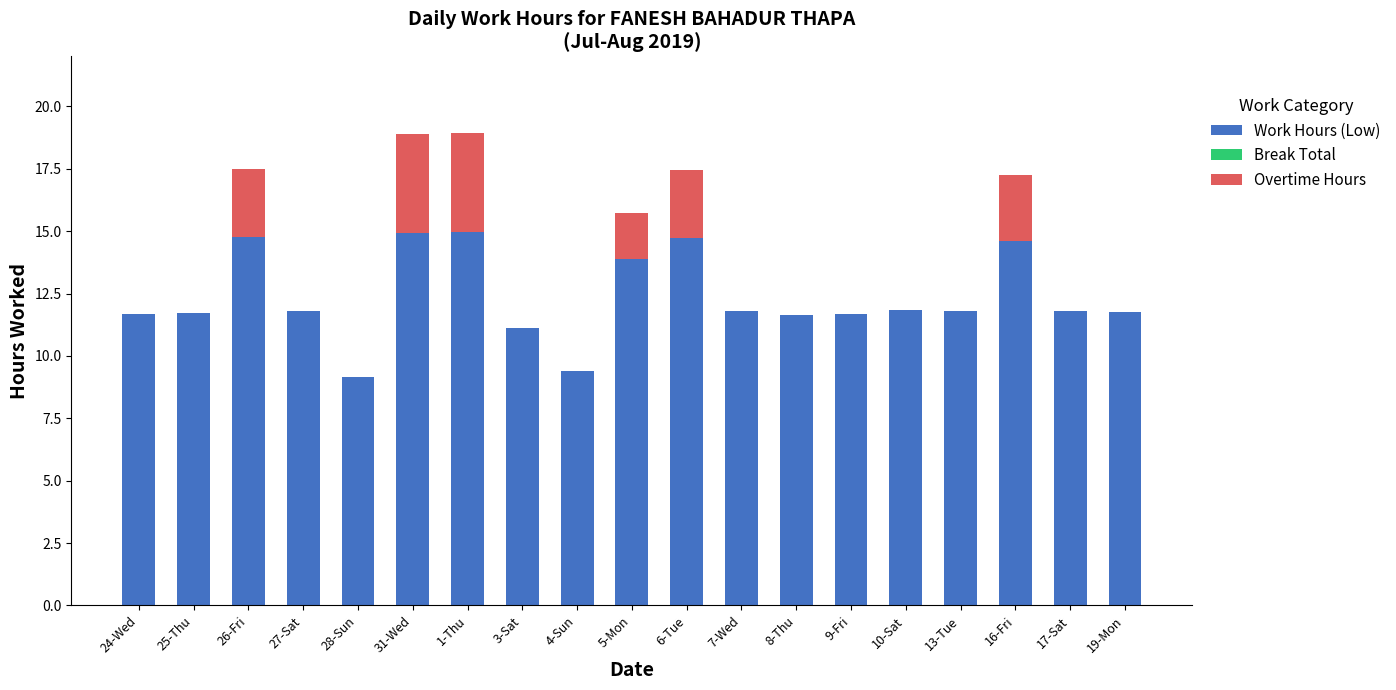

What is the total value across all series at 7-Wed?

11.8